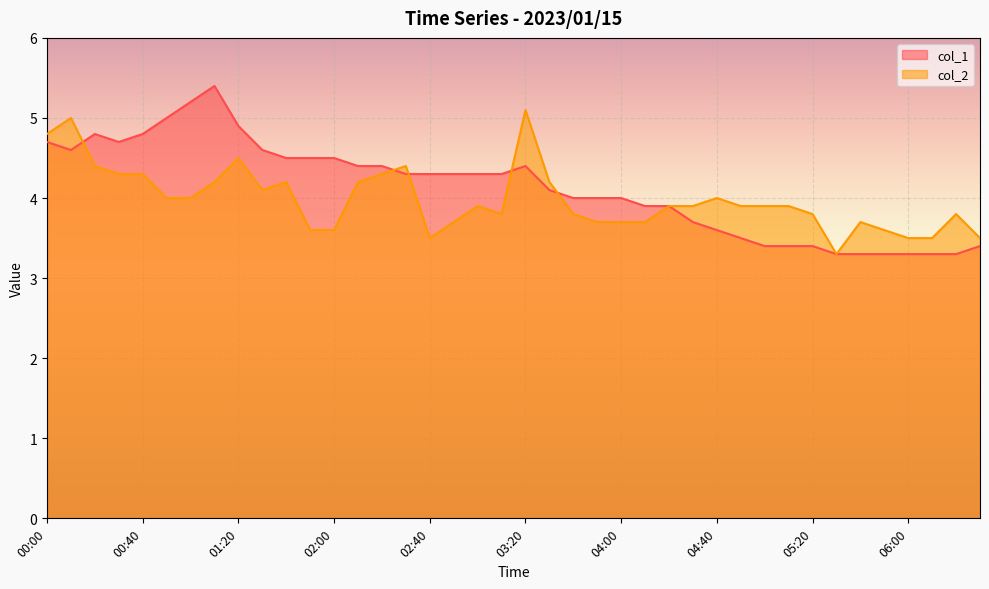

How many times do col_2 and col_1 cross each other?

5